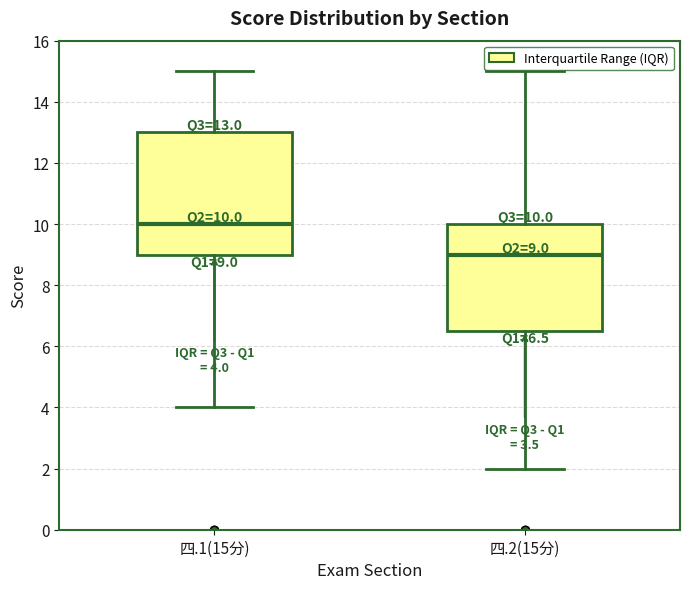

Which box's median line is the highest?

四.1(15分)